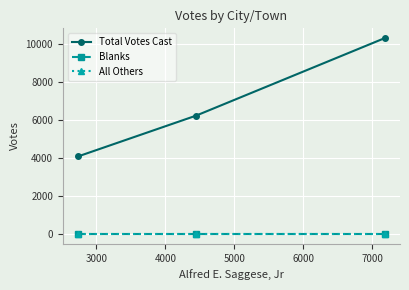

At how many categories does at least one series exceed 7108?

1